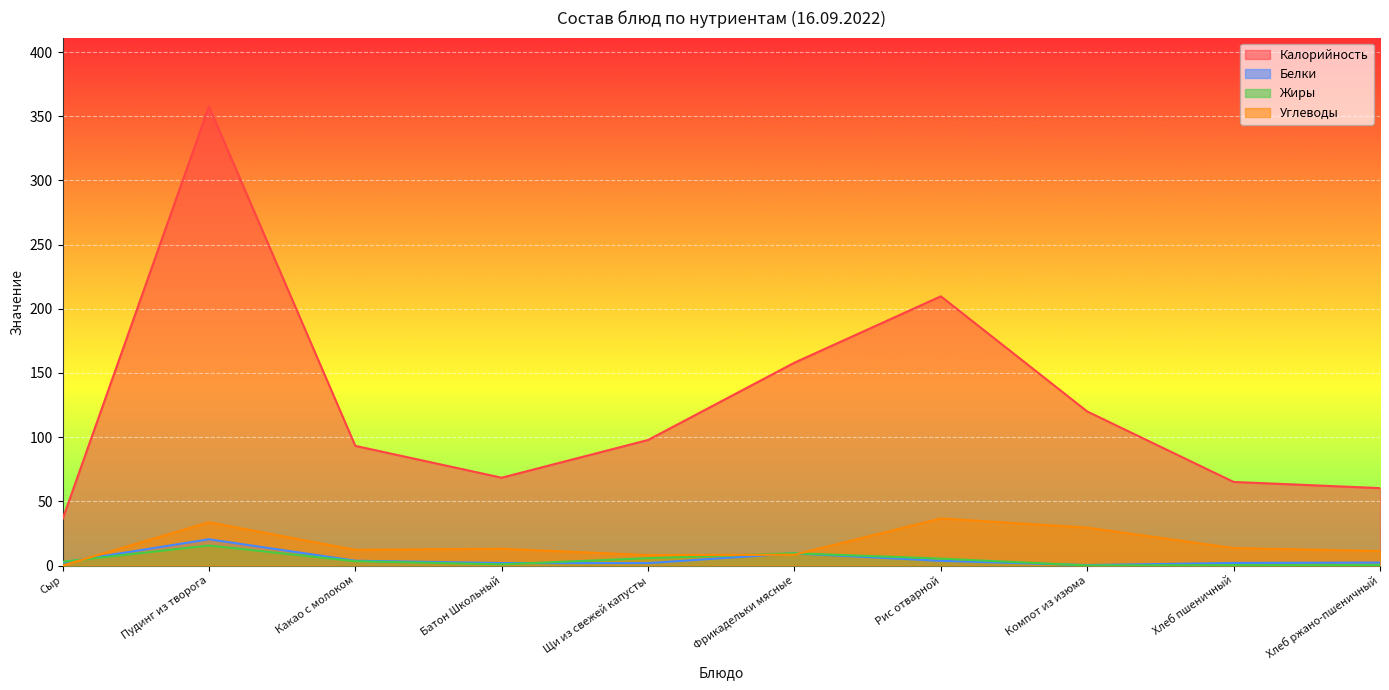

The Жиры series shows 0.1 at Компот из изюма. True or false?

True